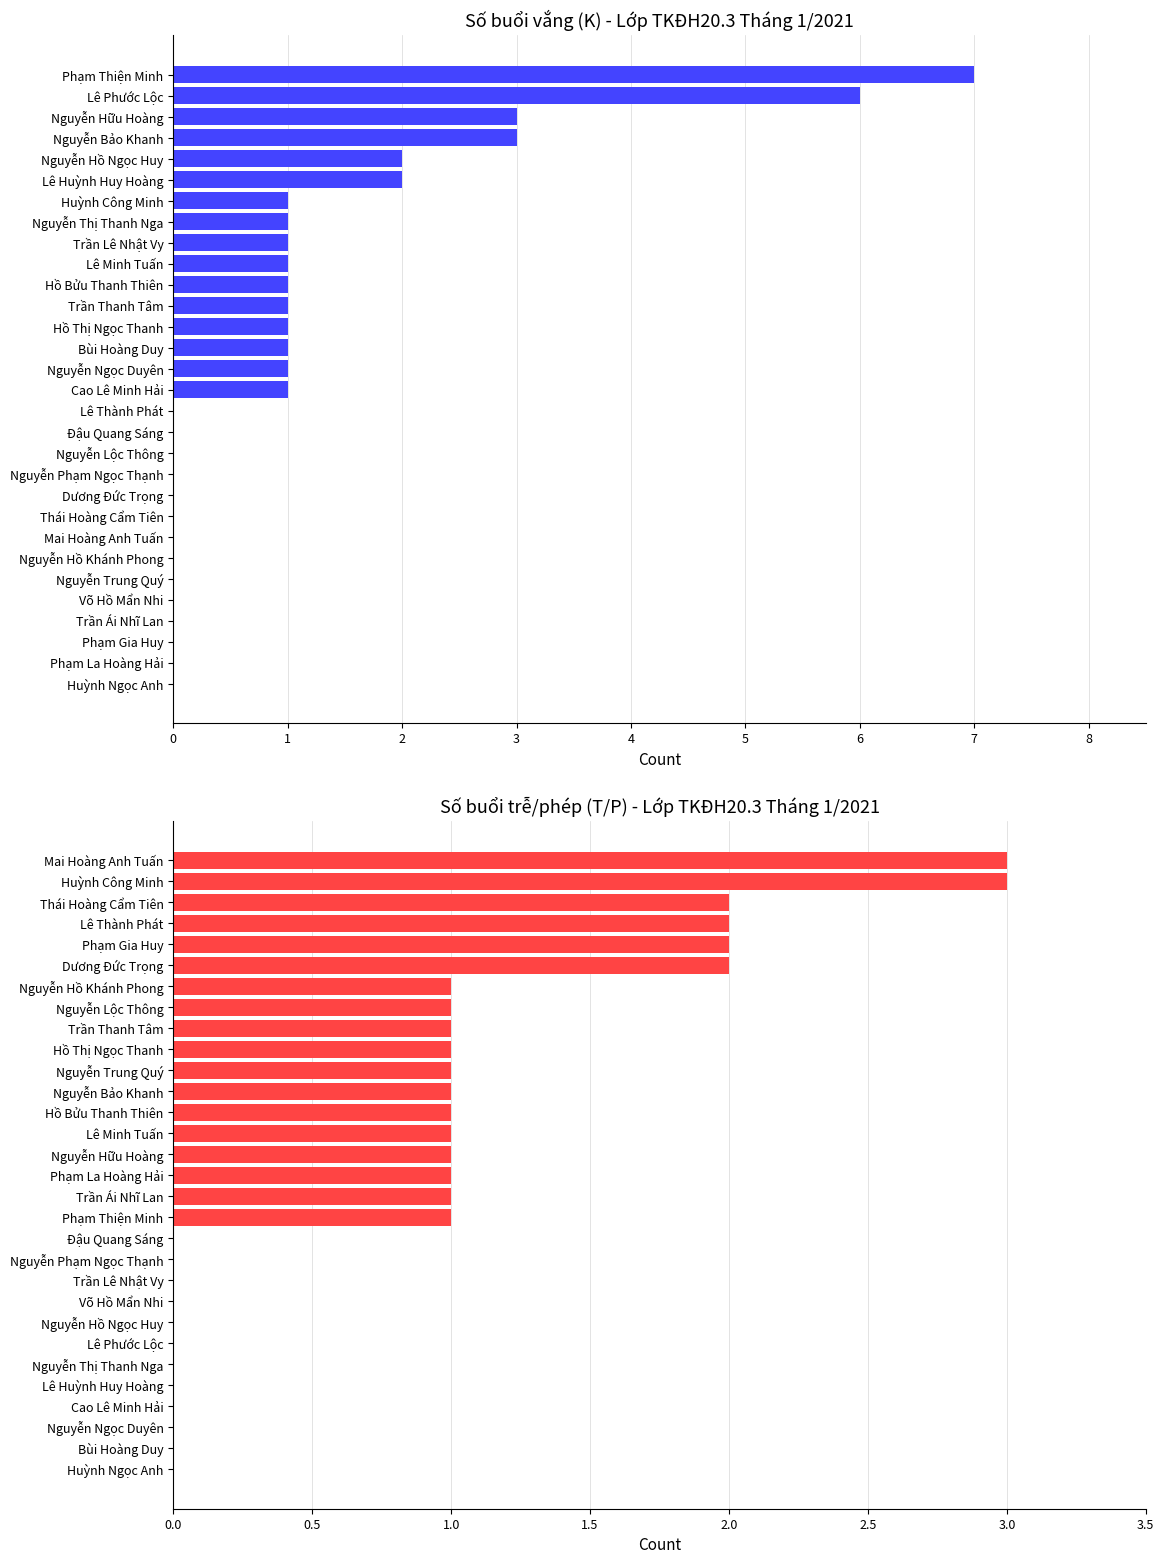

Is it true that T (Late) equals 1 at Lê Thành Phát?

False